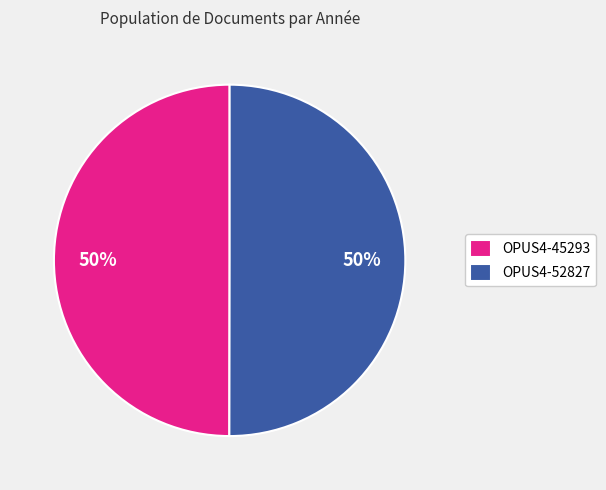

To the nearest percent, what percentage of the pie is OPUS4-52827?

50%